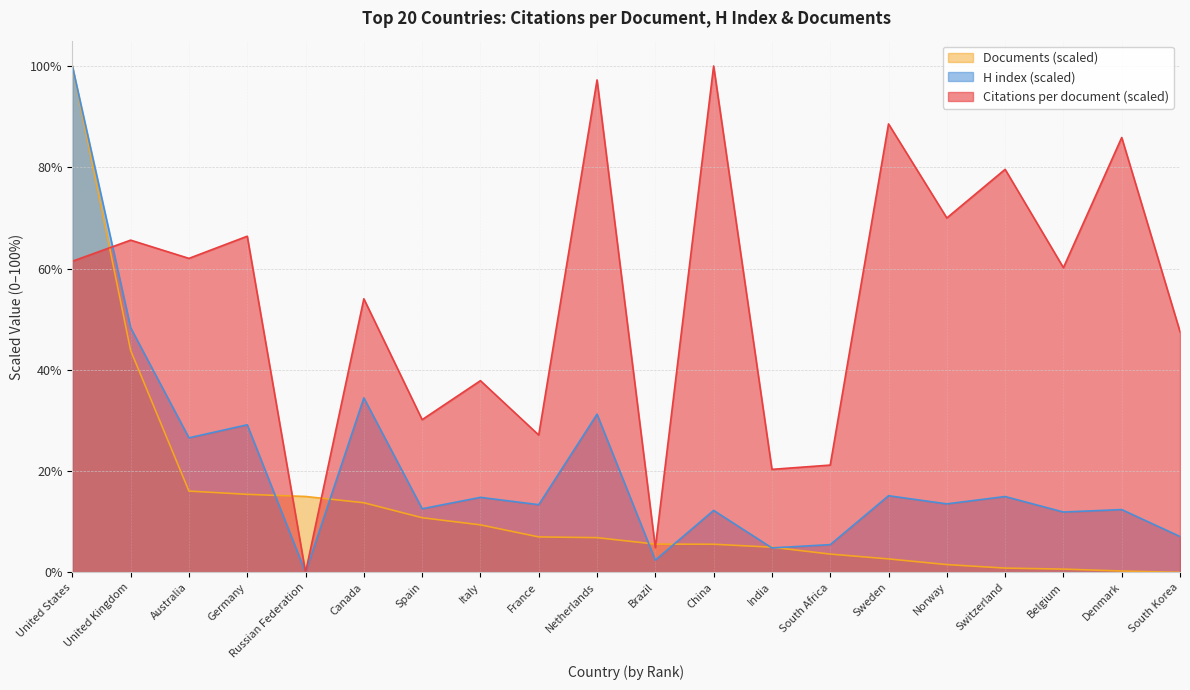

At South Korea, list the series in order from smallest to largest.

Documents (scaled), H index (scaled), Citations per document (scaled)